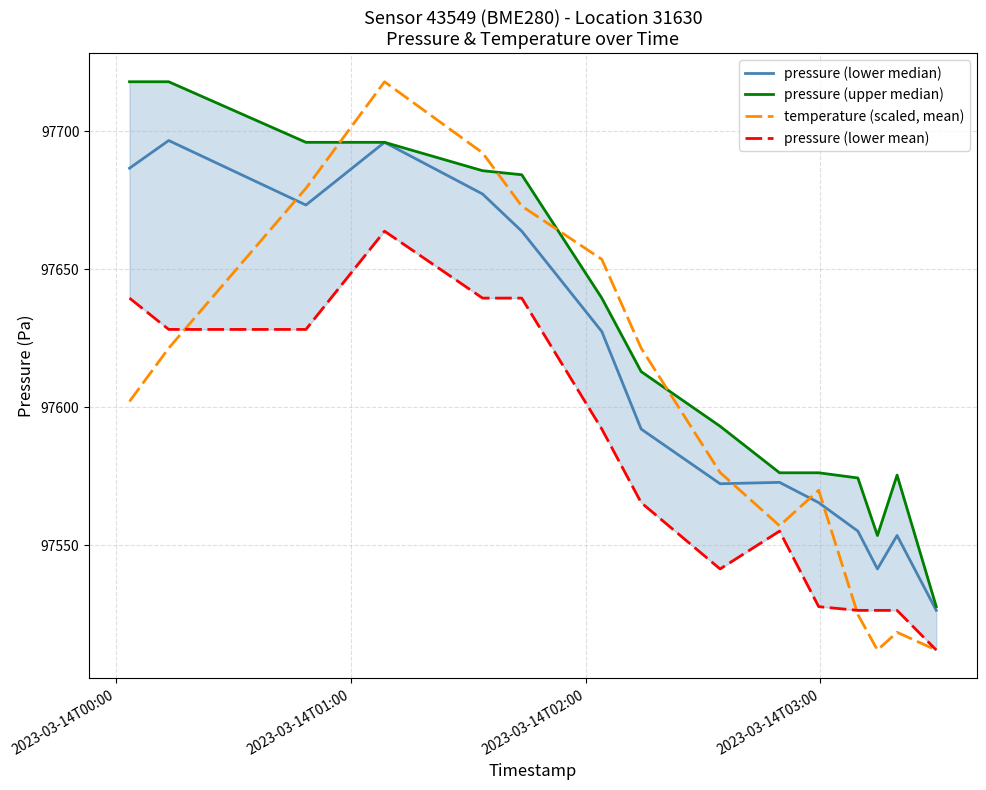

Does the chart have visible grid lines?

Yes